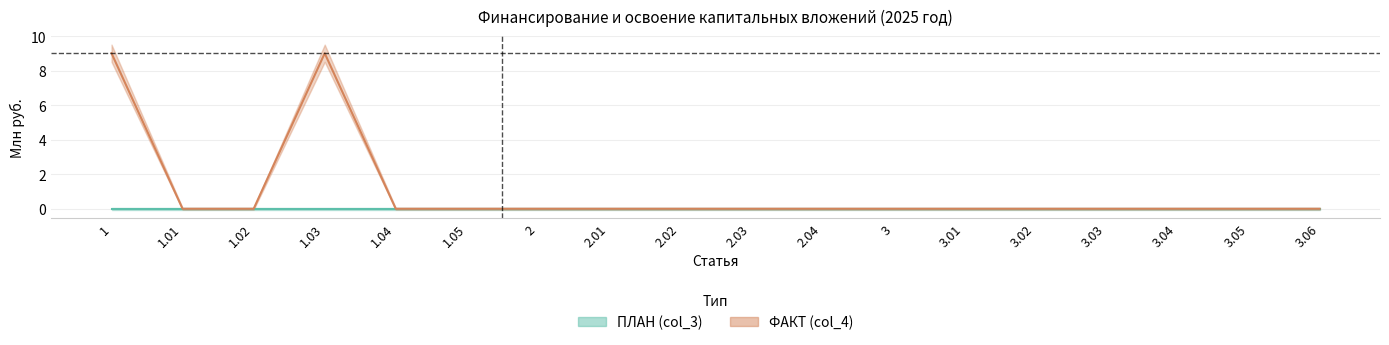

How many values exceed 0?

2